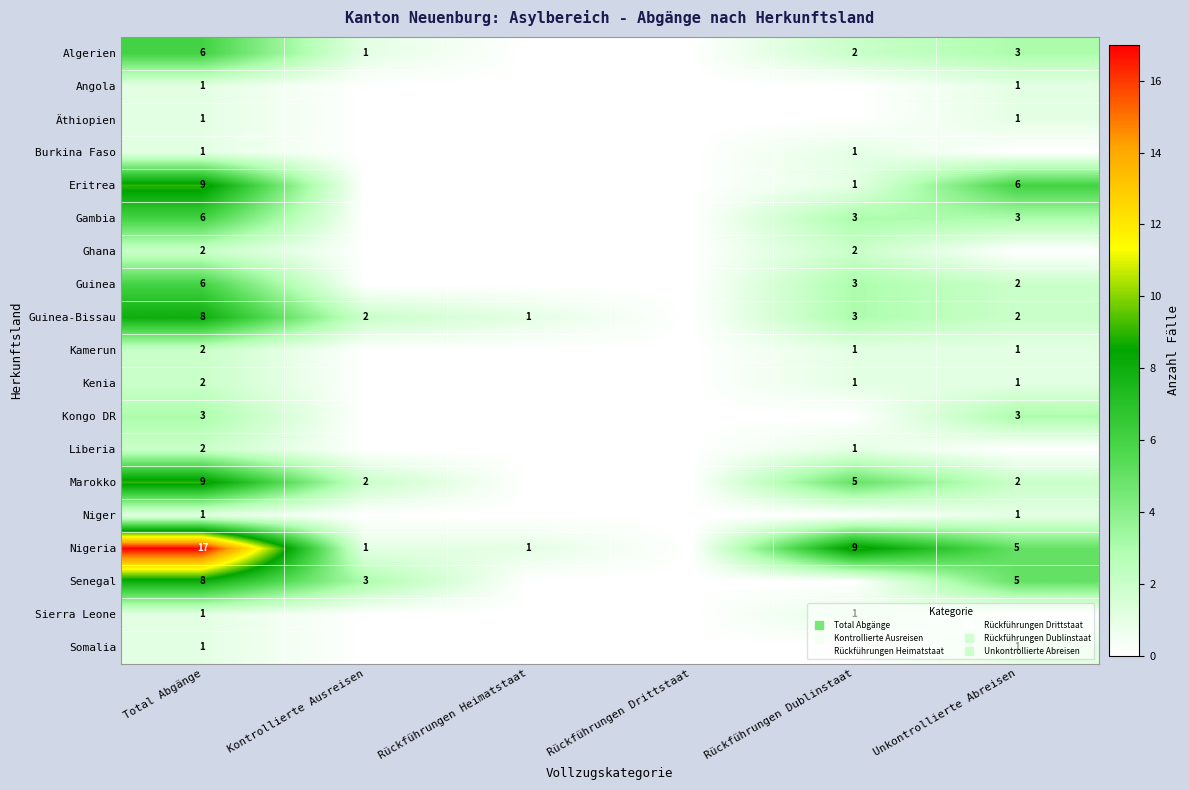

What is the spread (max minus min) of values at Kontrollierte Ausreisen?

3